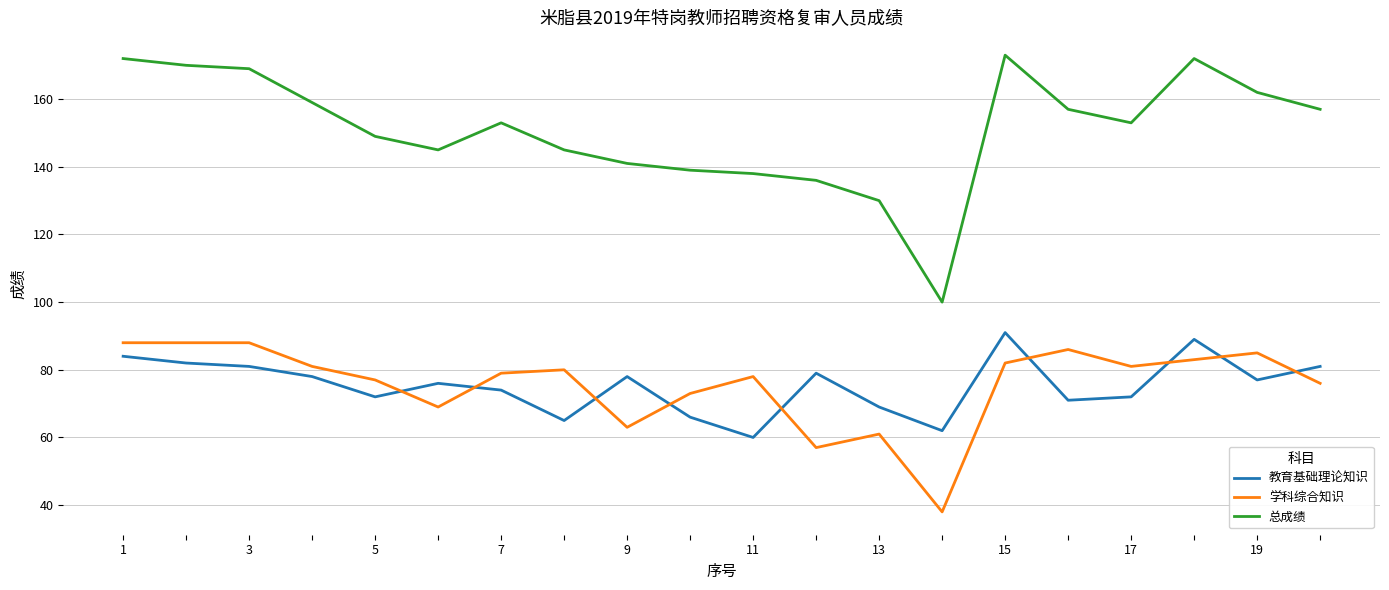

Which series has the largest total across all categories?

总成绩